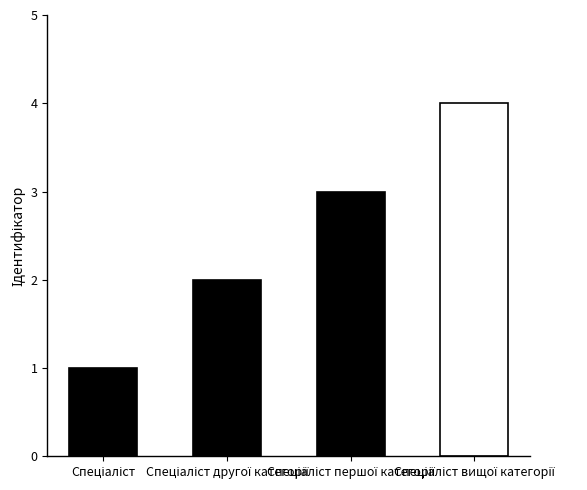

What is the sum of all values?

10